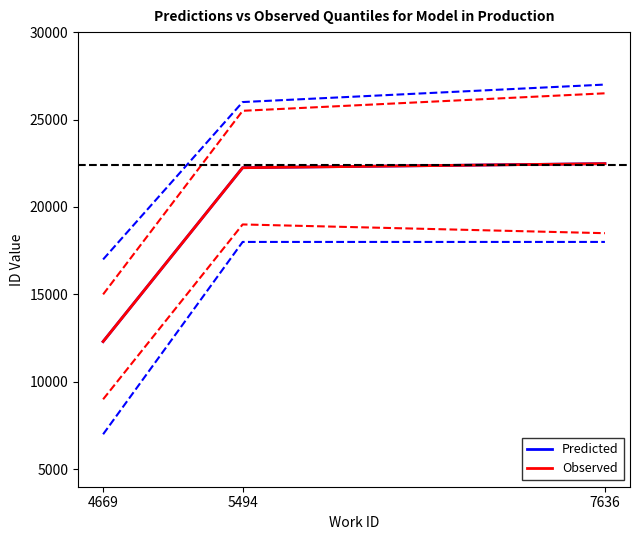

List the series in order of their overall mean, lowest first.

Observed, Predicted